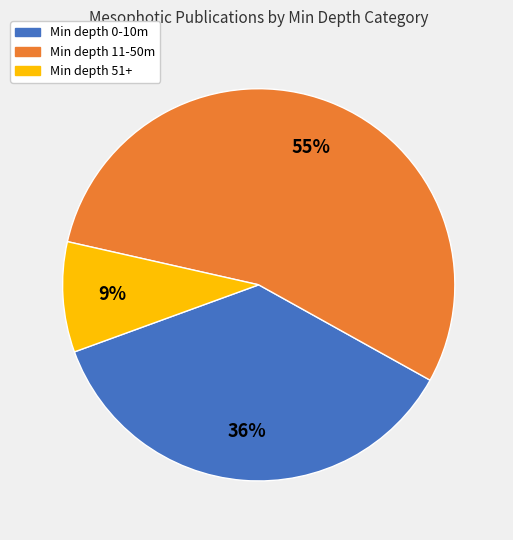

Is there a majority slice in this chart?

Yes